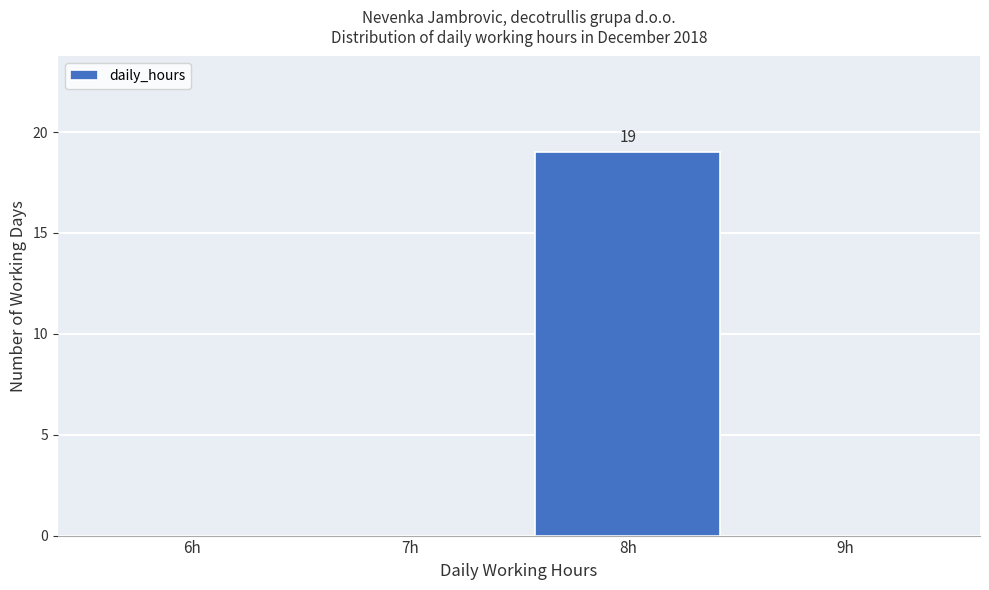

Reading left to right, transcribe all the data shown in this chart.

6h=0	7h=0	8h=19	9h=0